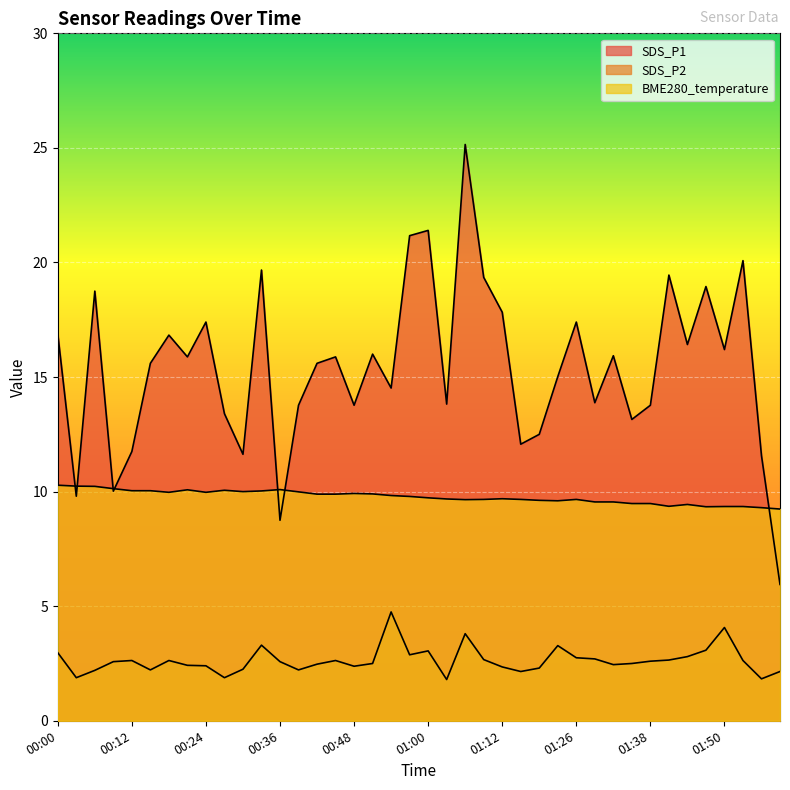

What is the lowest value of the BME280_temperature series?

9.2